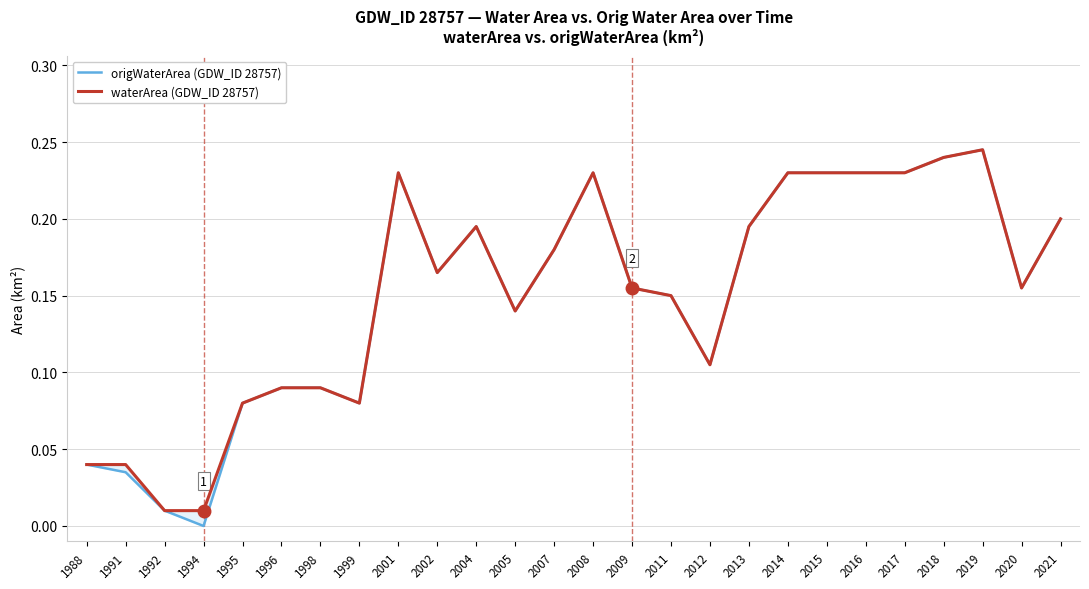

What are all the series names shown in the legend?

origWaterArea (GDW_ID 28757), waterArea (GDW_ID 28757)